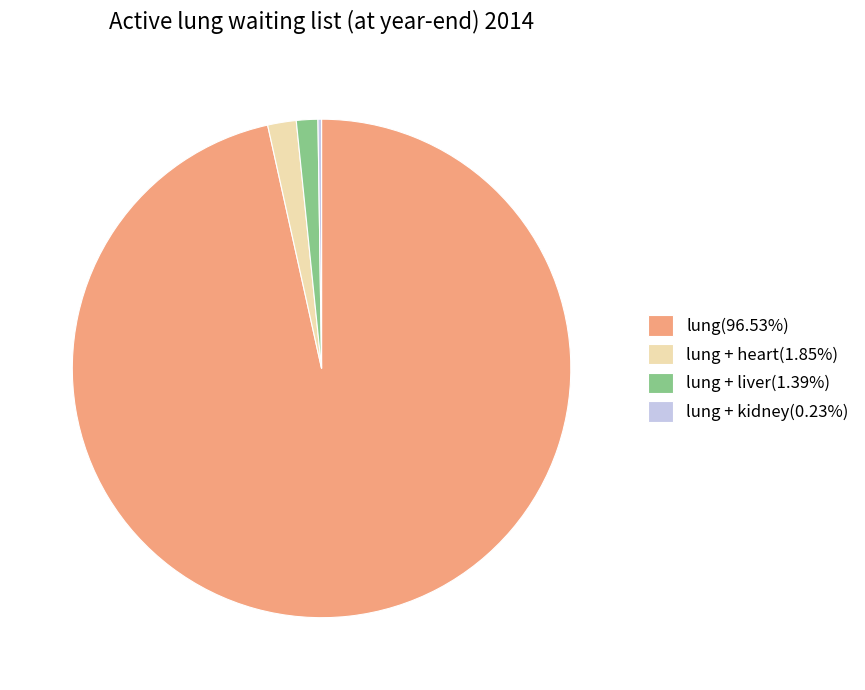

Do lung(96.53%) and lung + heart(1.85%) together represent more than half of the pie?

Yes